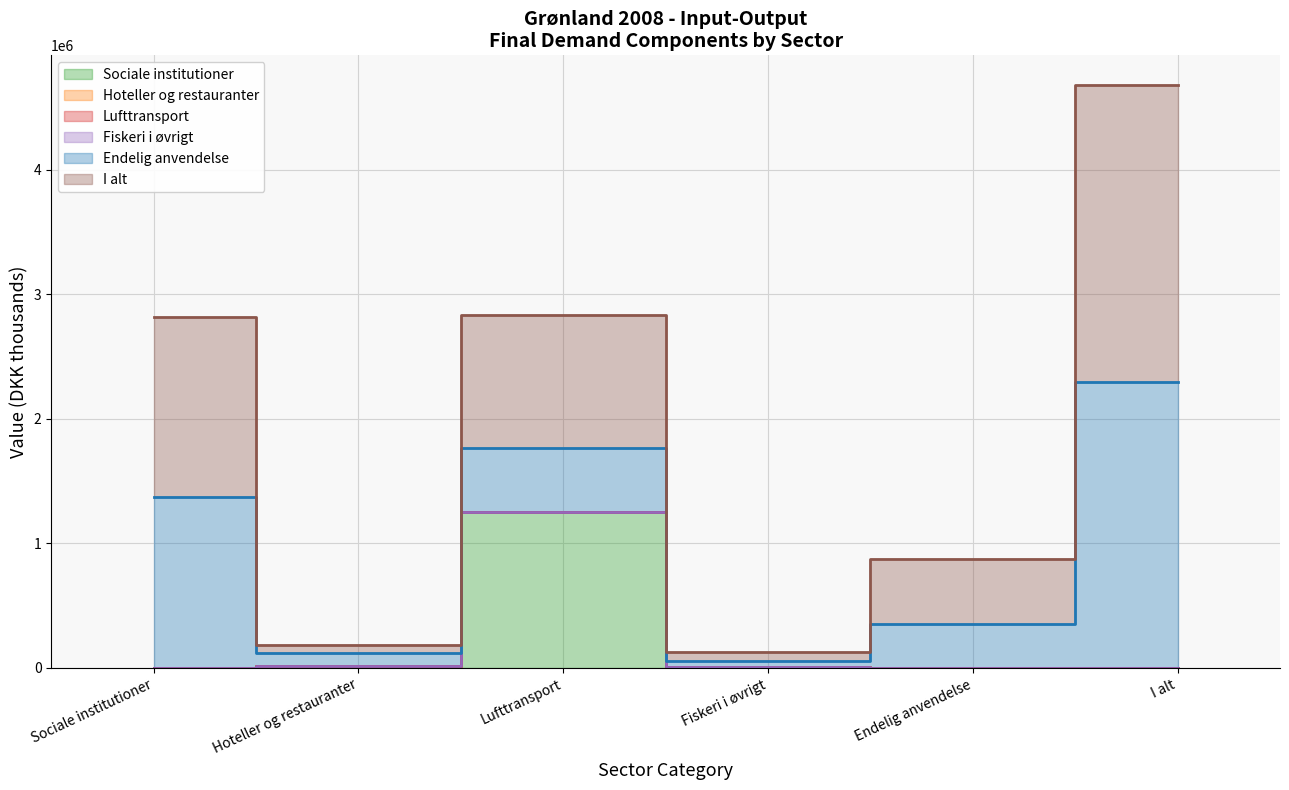

What is the label of the 6th point from the right?

Sociale institutioner